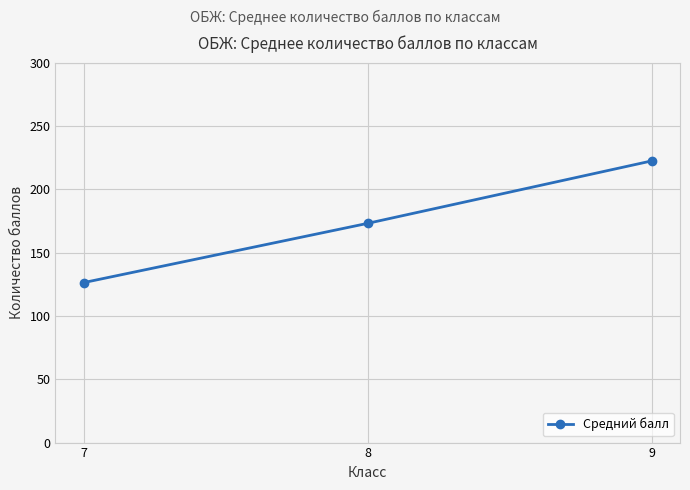

Rank the categories by value from highest to lowest.

9, 8, 7